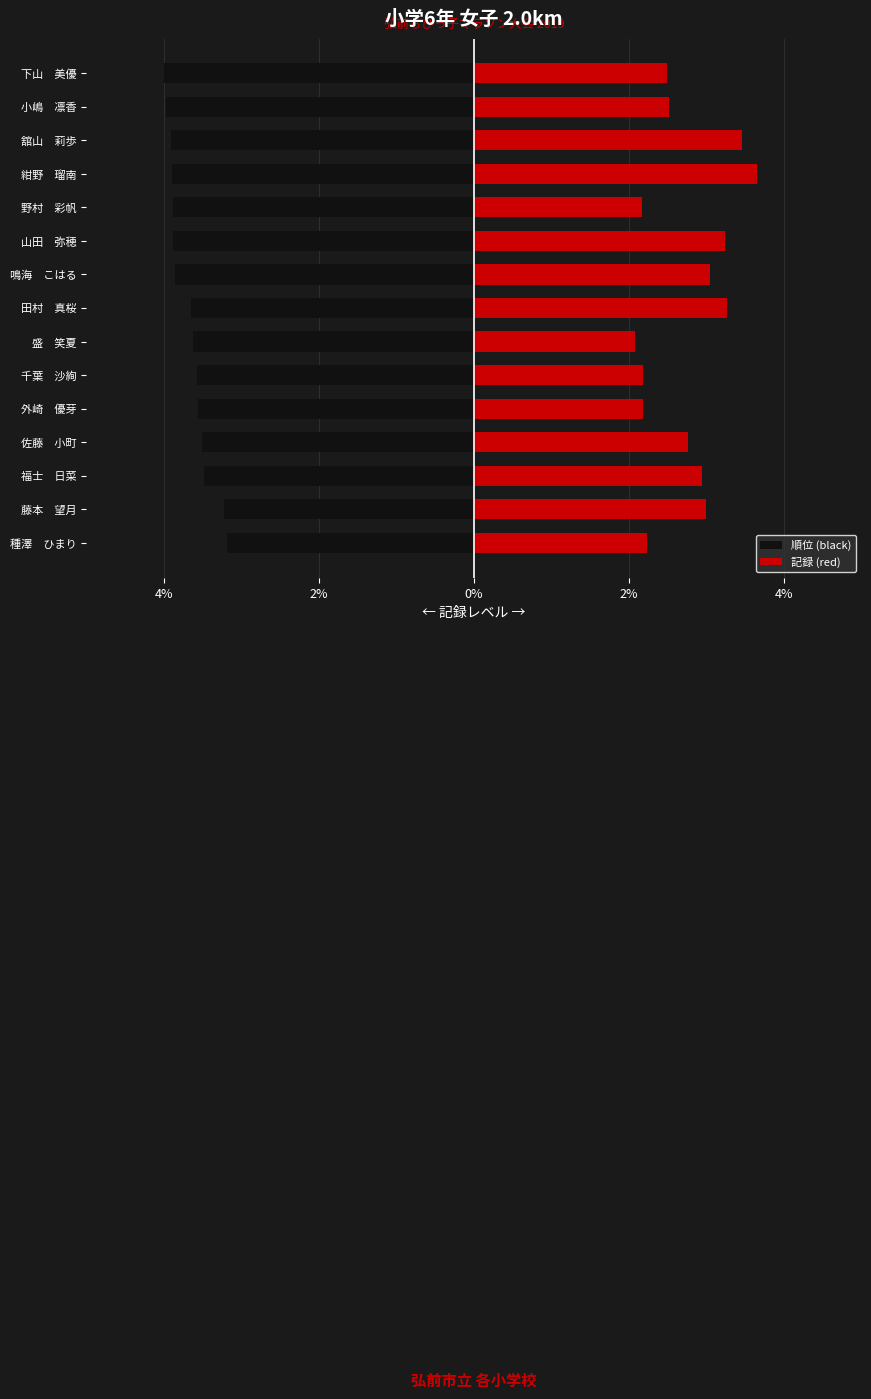

Is it true that 順位 (black) equals -6.9 at 舘山 莉歩?

False